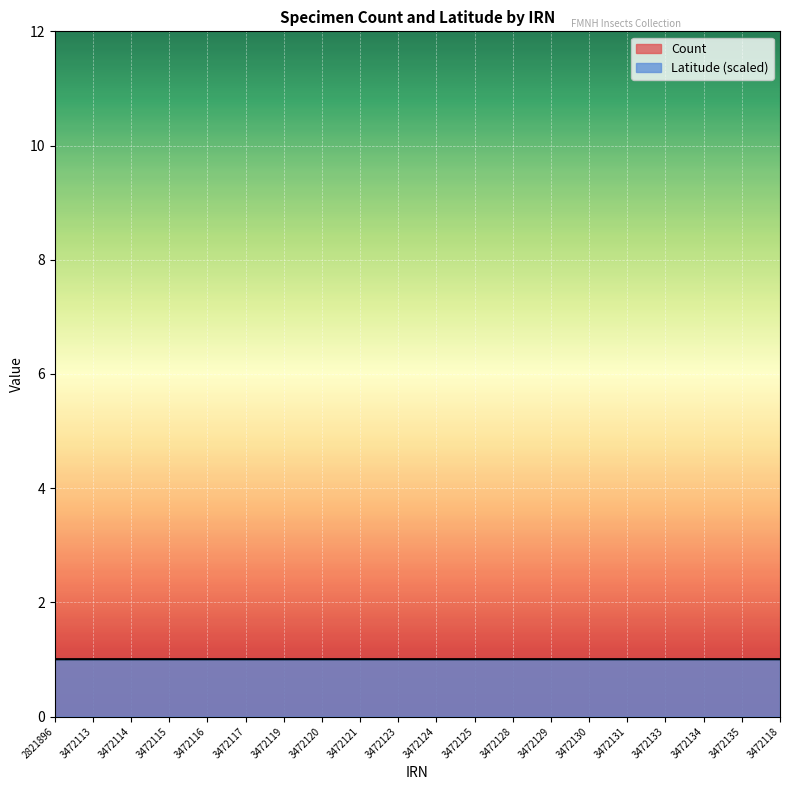

Where is the data nearest to the value 0?

2821896